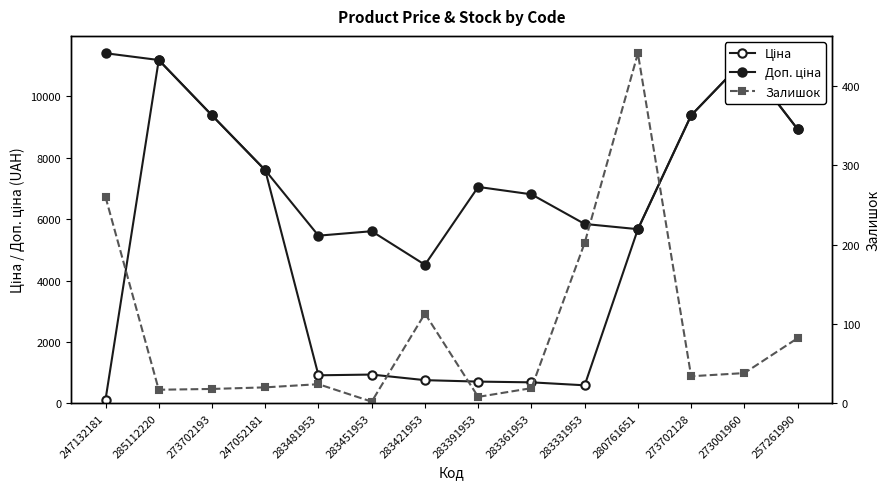

How many times do Залишок and Ціна cross each other?

1